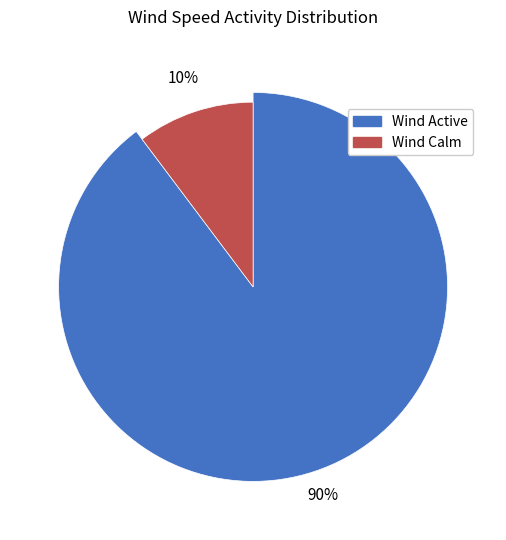

How many segments does this pie chart have?

2